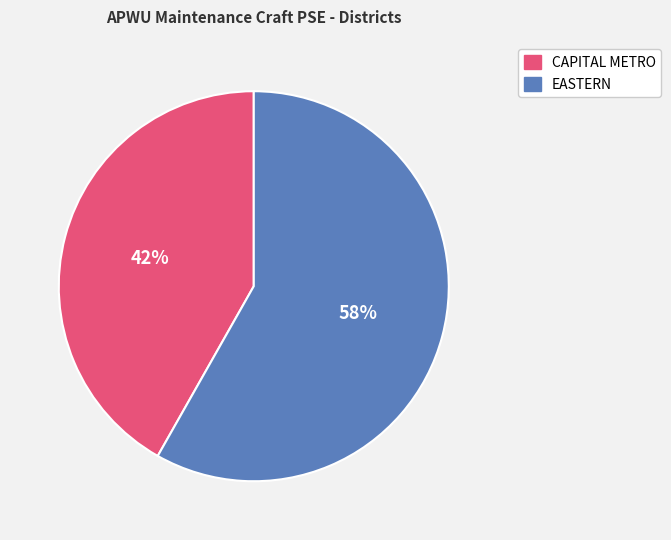

What percentage is the EASTERN slice, to the nearest percent?

58%